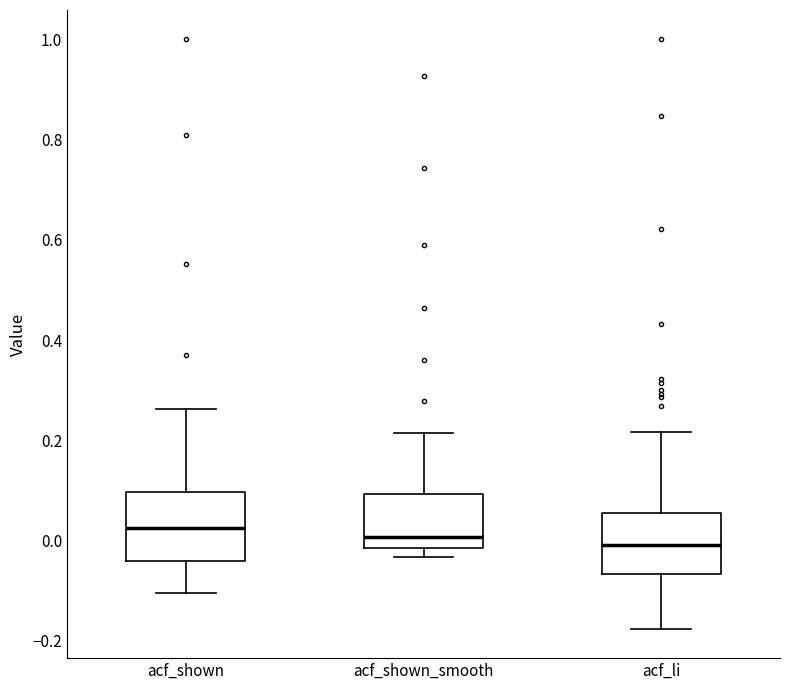

Where is the upper edge of the box for acf_li on the y-axis? The values are not printed on the chart, so give them approximately, as read against the axis.

0.06